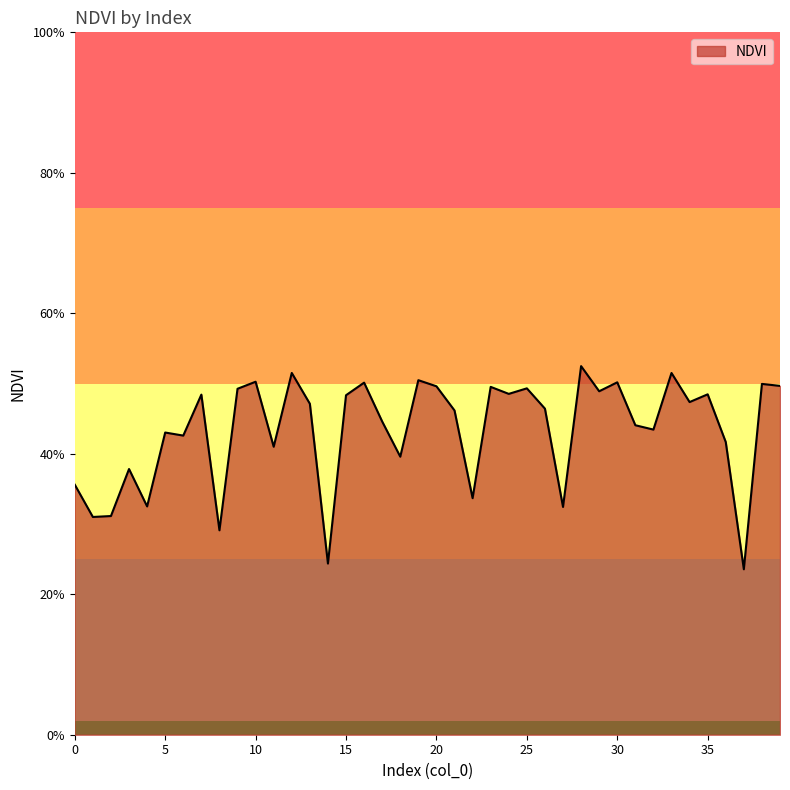

How many values are between 0 and 1?

40